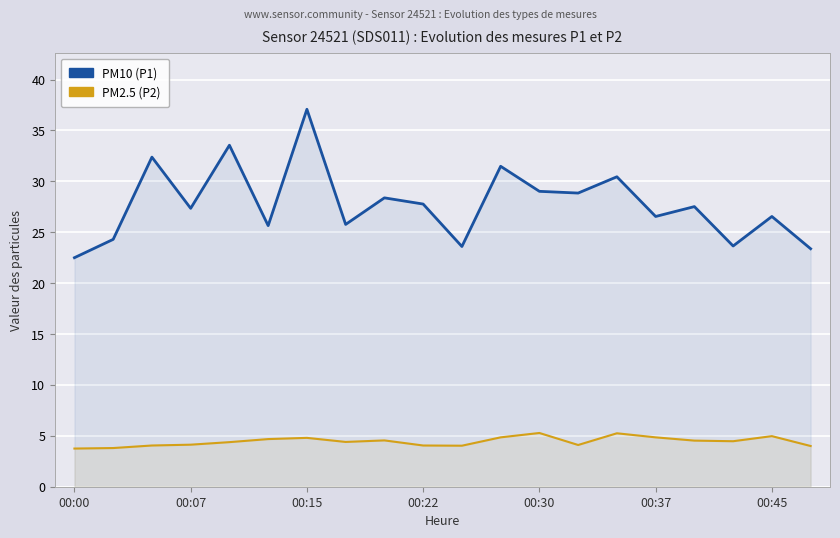

Where is P2 nearest to the value 4?

19